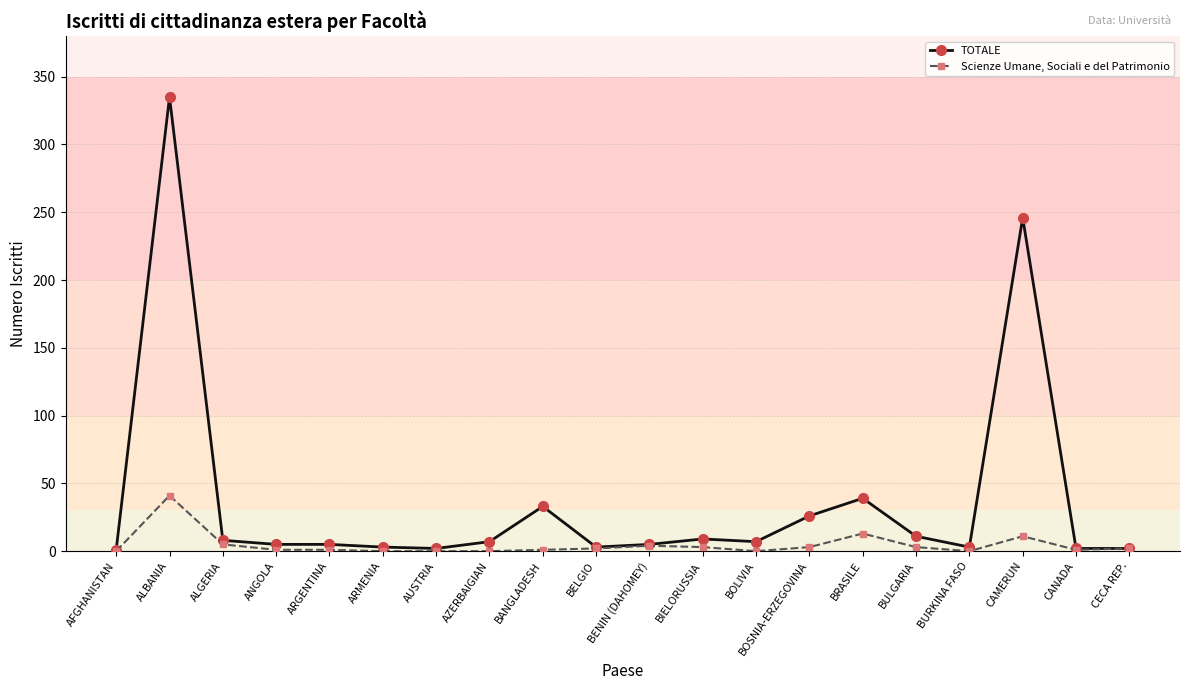

How many series are shown in this chart?

2